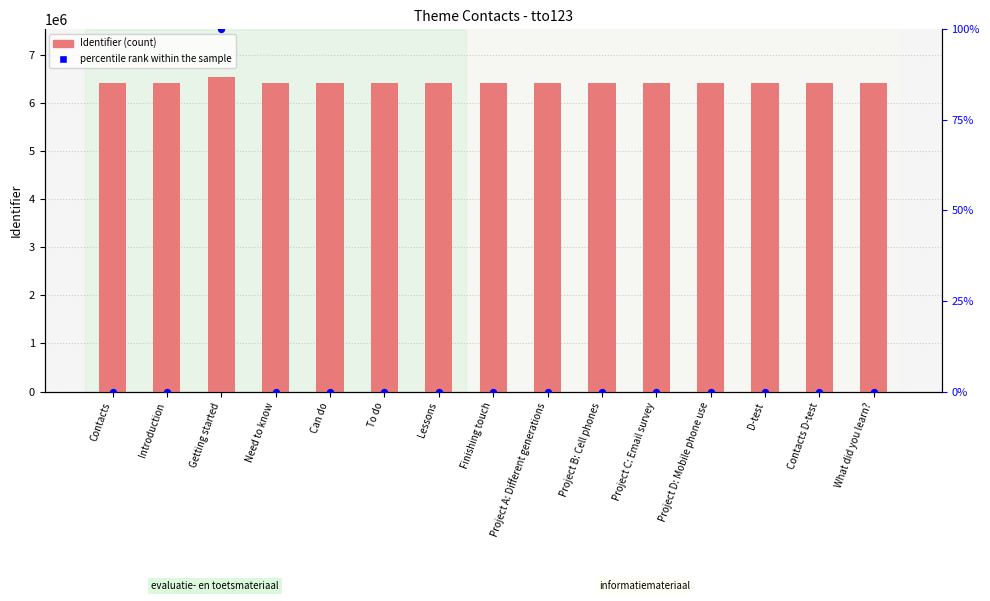

Which series contains the lowest Y value?

percentile rank within the sample